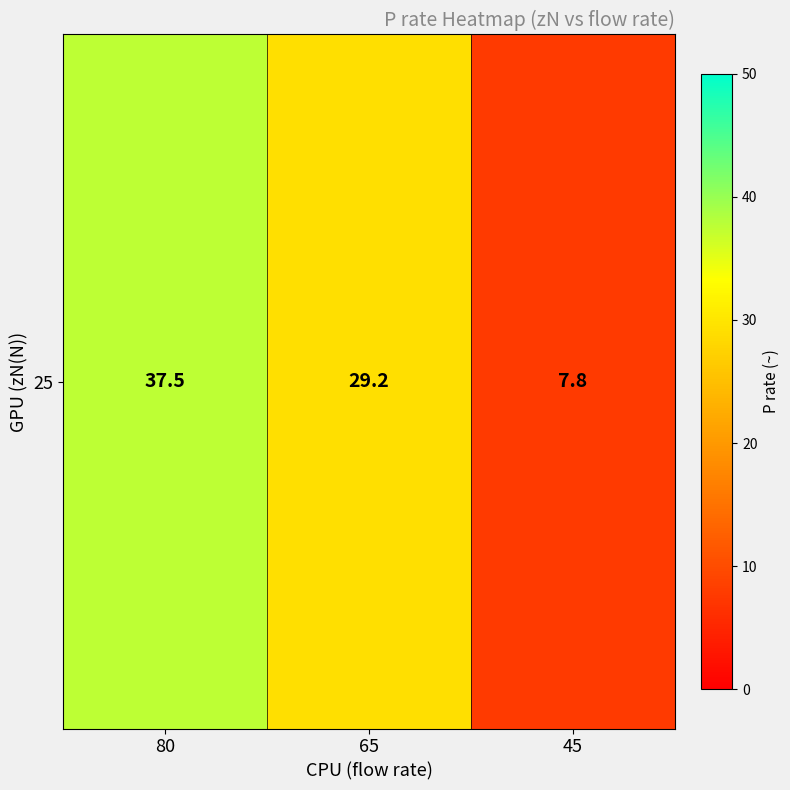

List the labels in order of value, smallest first.

45, 65, 80